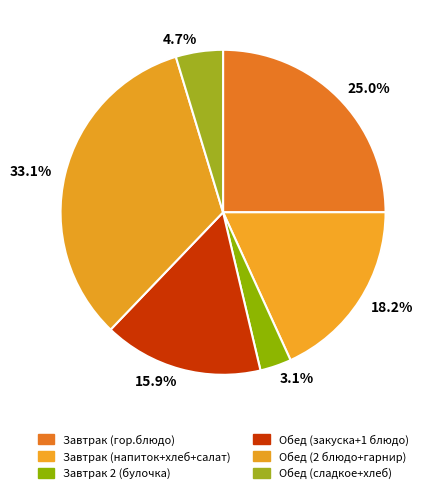

Between 18.2% and 4.7%, which is larger?

18.2%